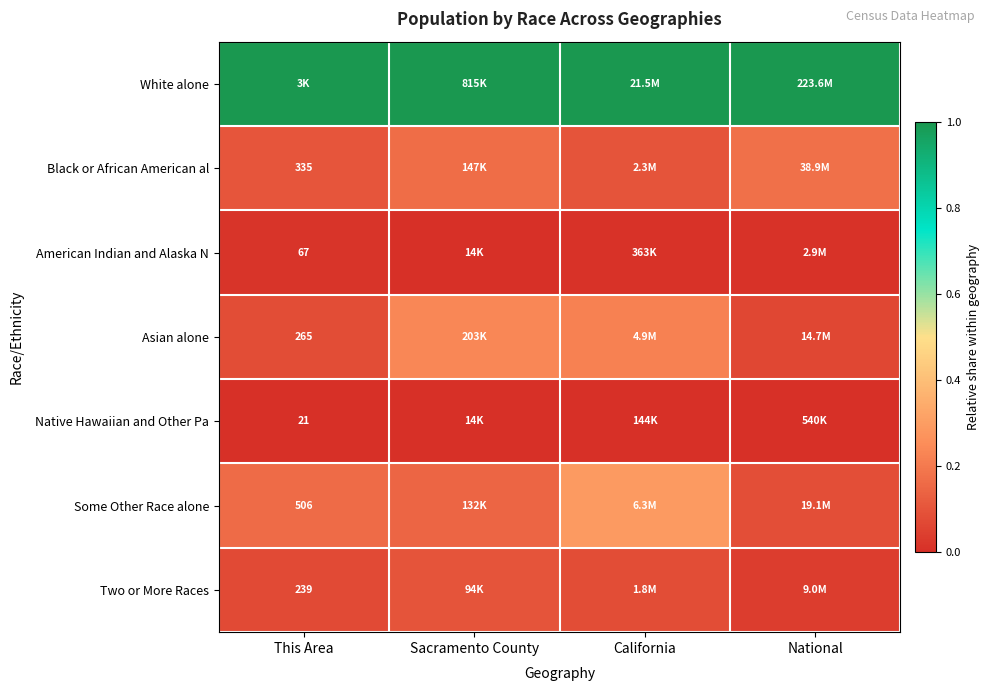

Is the value of Native Hawaiian and Other Pa at This Area greater than the value of Black or African American al at This Area?

No